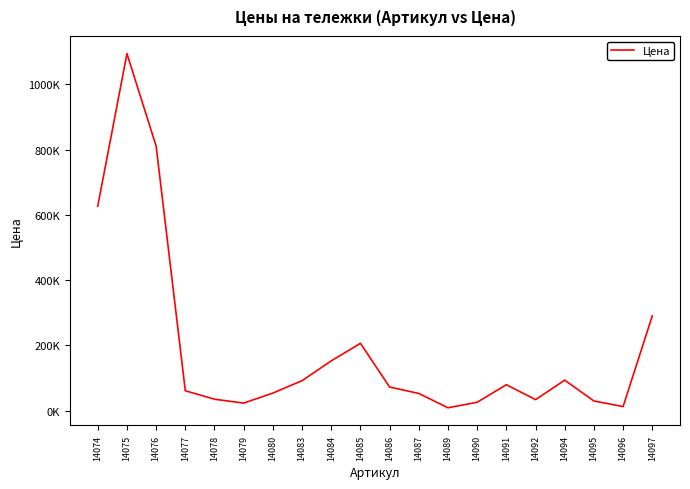

Rank the categories by value from lowest to highest.

14089, 14096, 14079, 14090, 14095, 14092, 14078, 14087, 14080, 14077, 14086, 14091, 14083, 14094, 14084, 14085, 14097, 14074, 14076, 14075